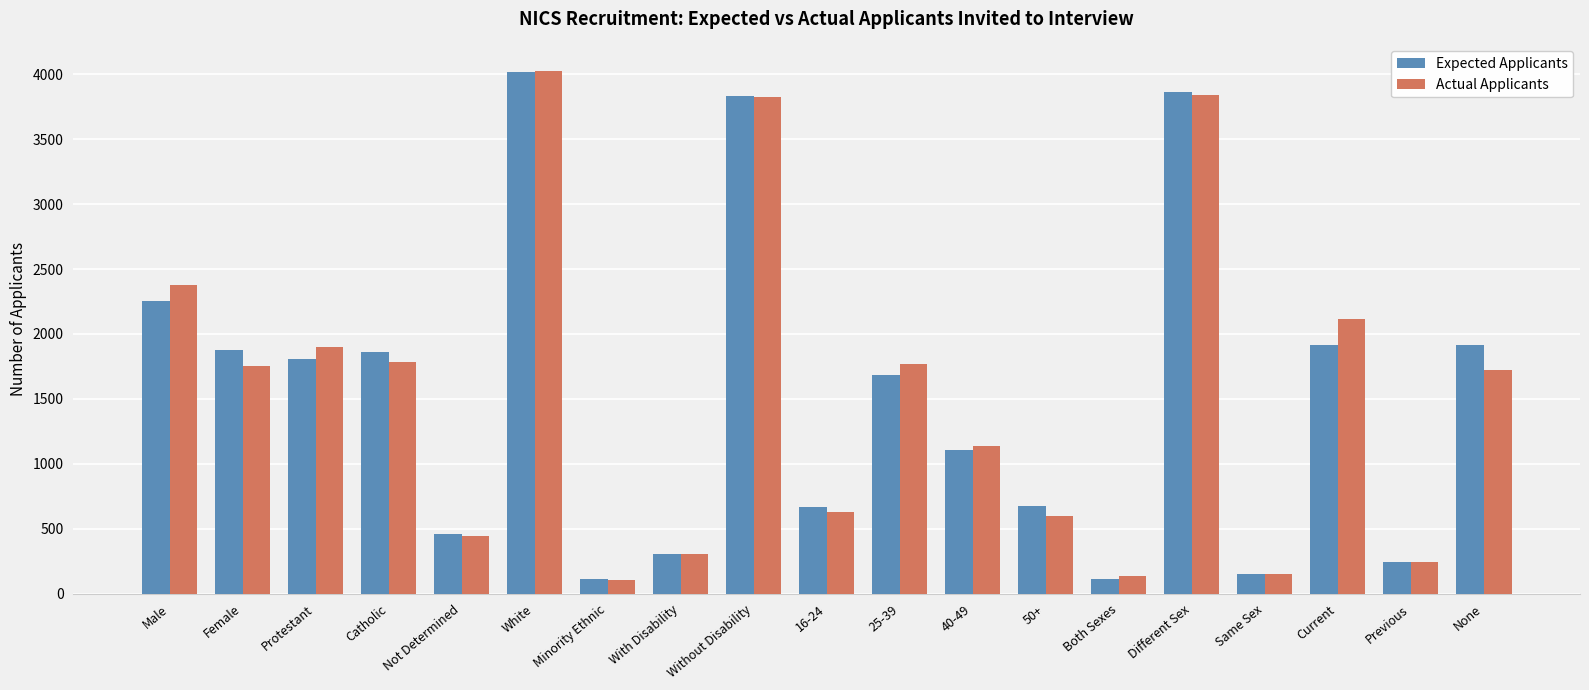

What is the maximum value shown in the chart?

4028